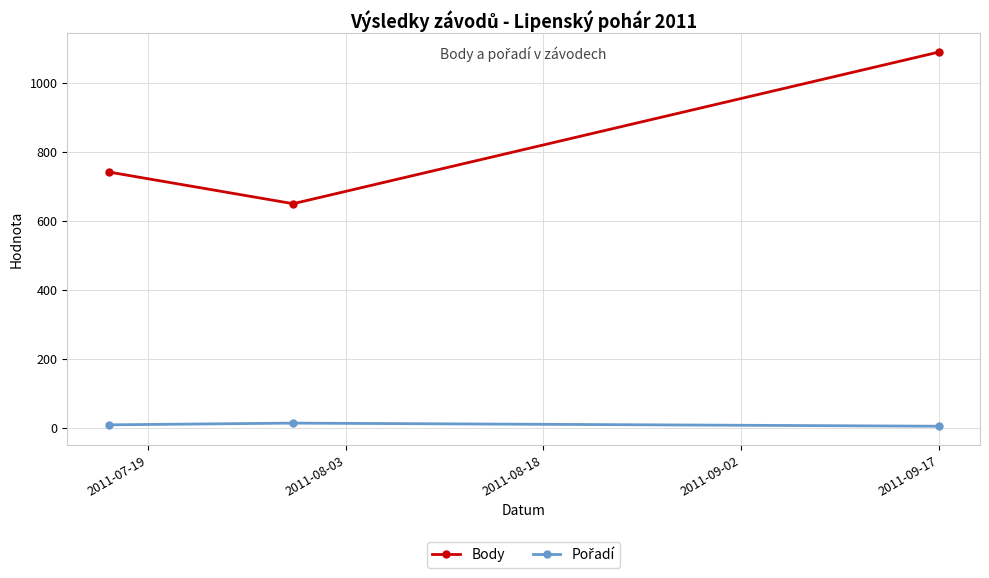

Which series has the largest total across all categories?

Body